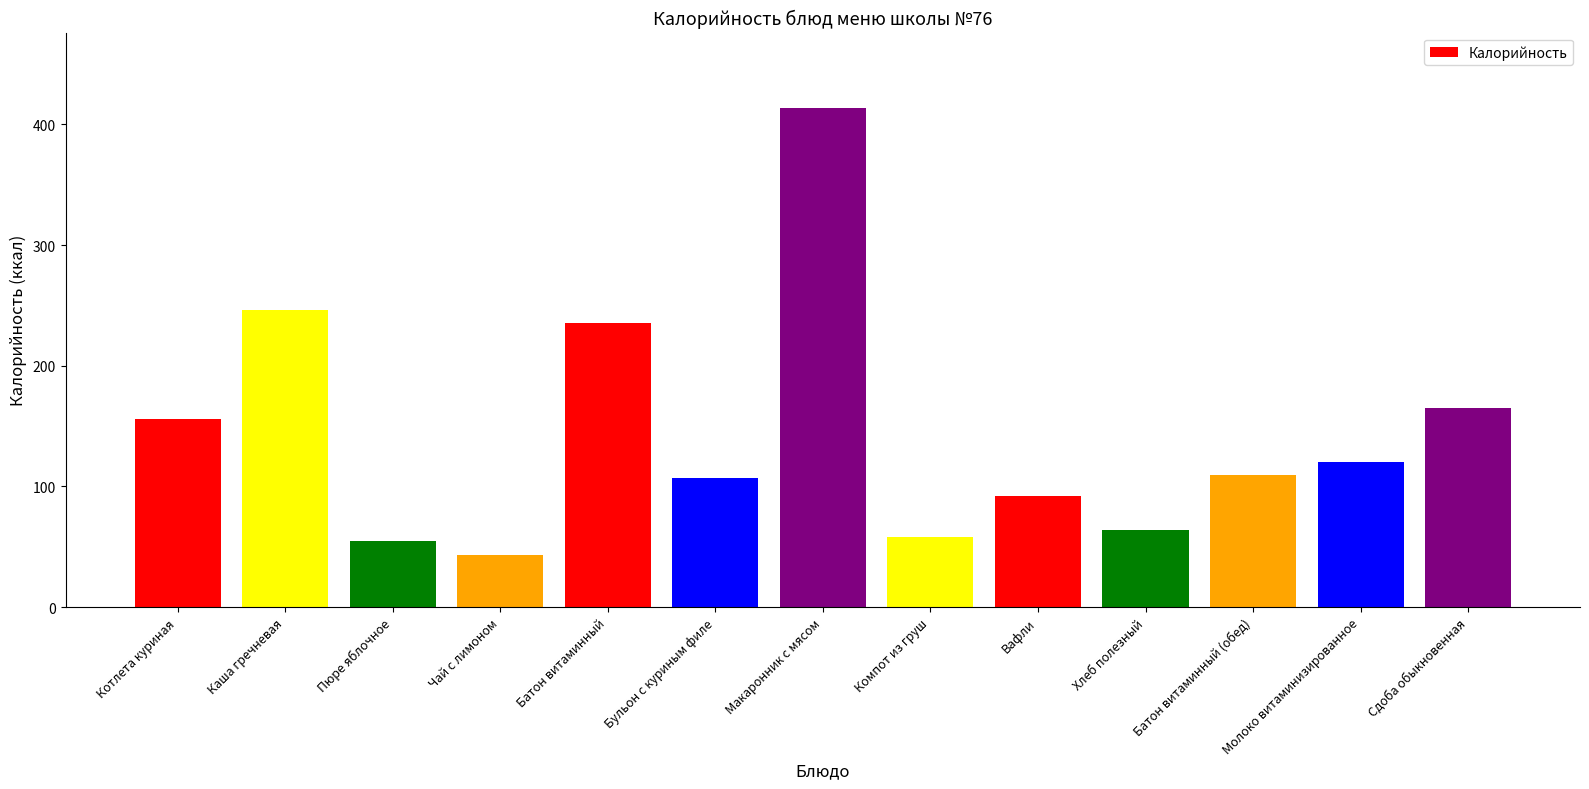

What is the change in value from Вафли to Сдоба обыкновенная?

+73.0